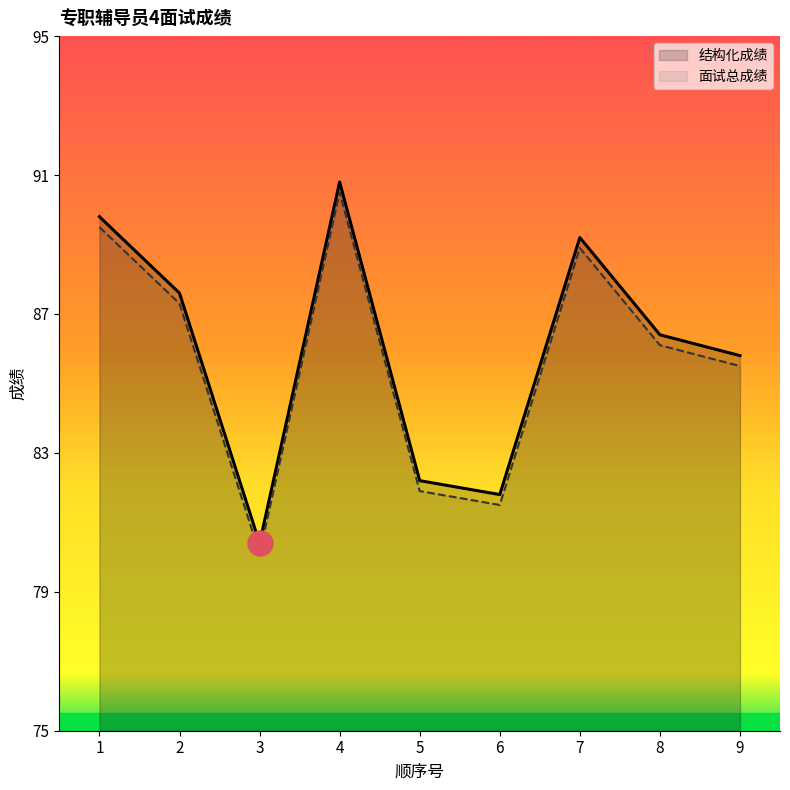

At which label does 面试总成绩 first exceed 86?

1